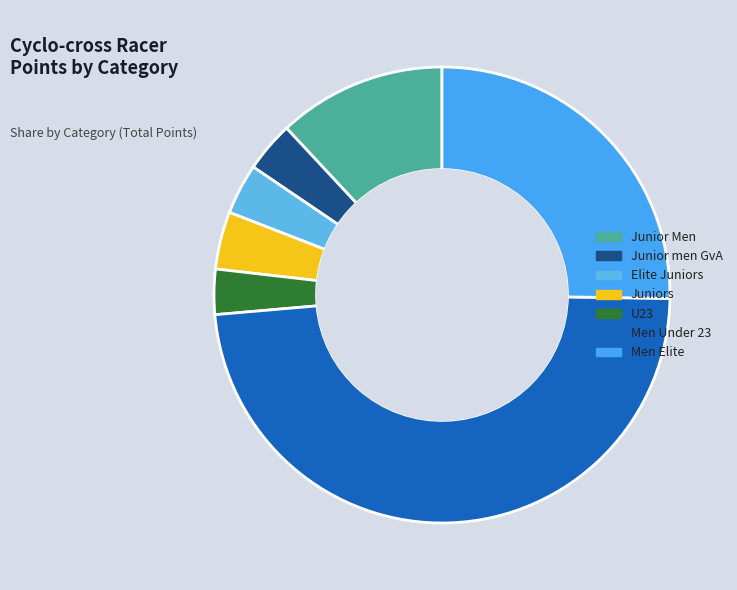

Is it true that Elite Juniors is 4% of the pie?

True